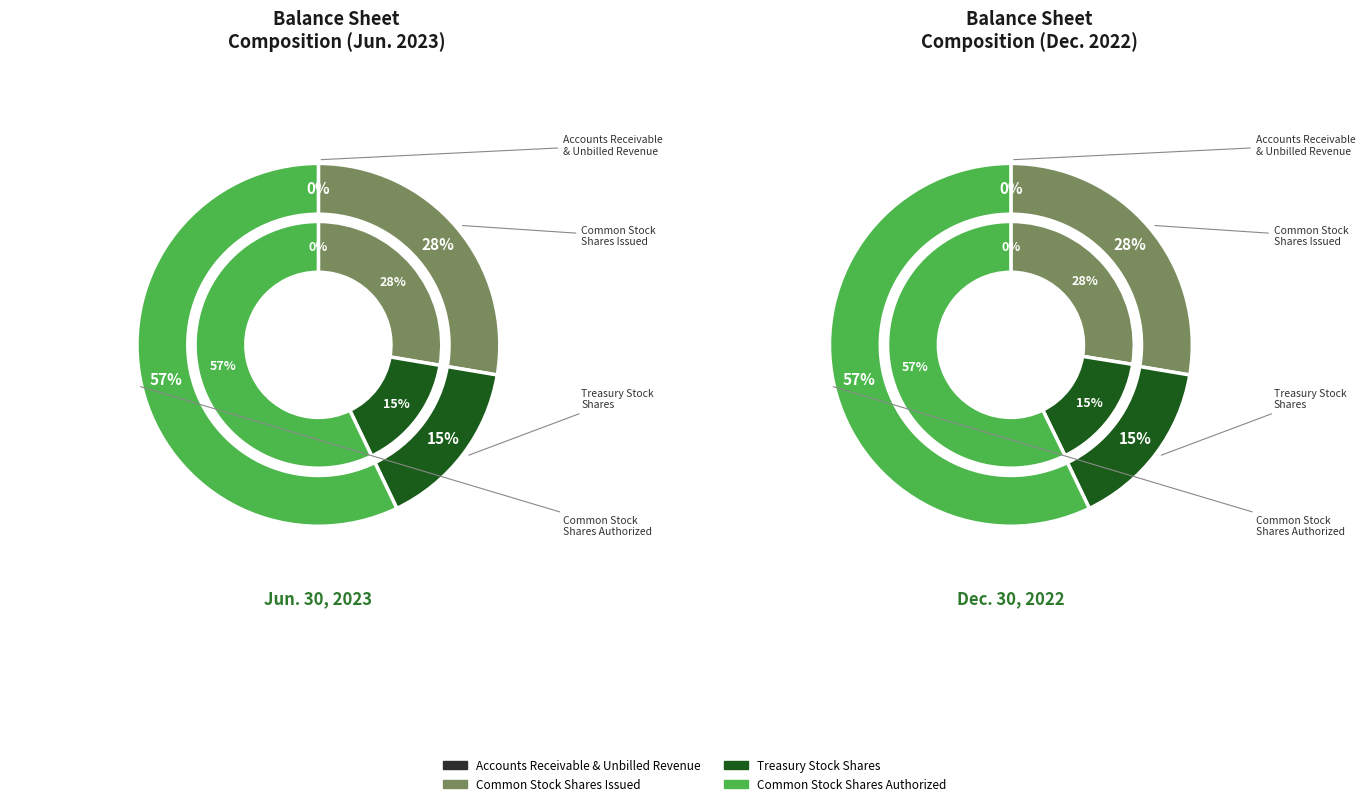

What is the smallest slice in the pie chart?

Accounts receivable and unbilled revenue